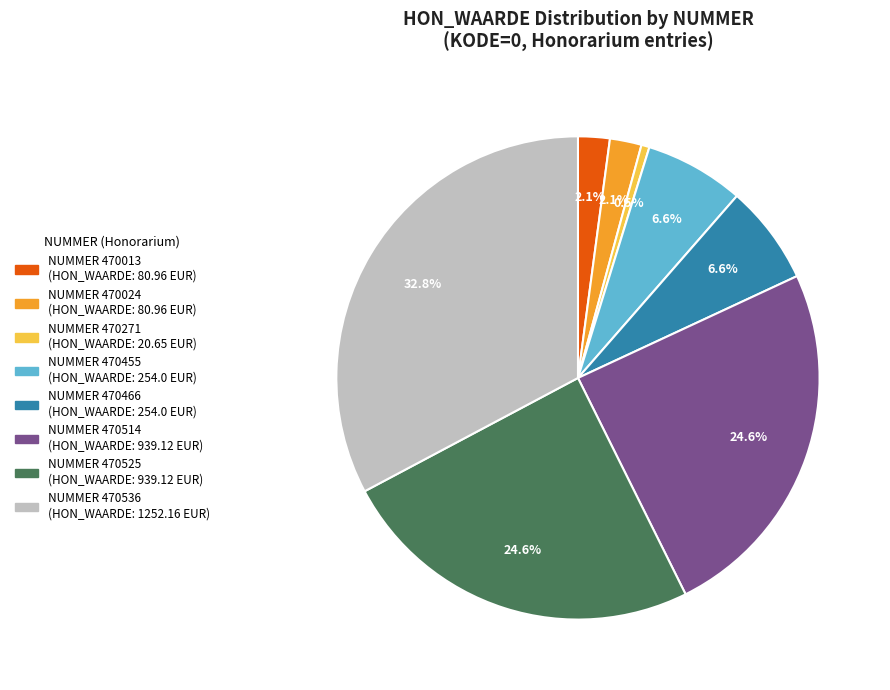

Is there any slice that represents more than half of the pie?

No